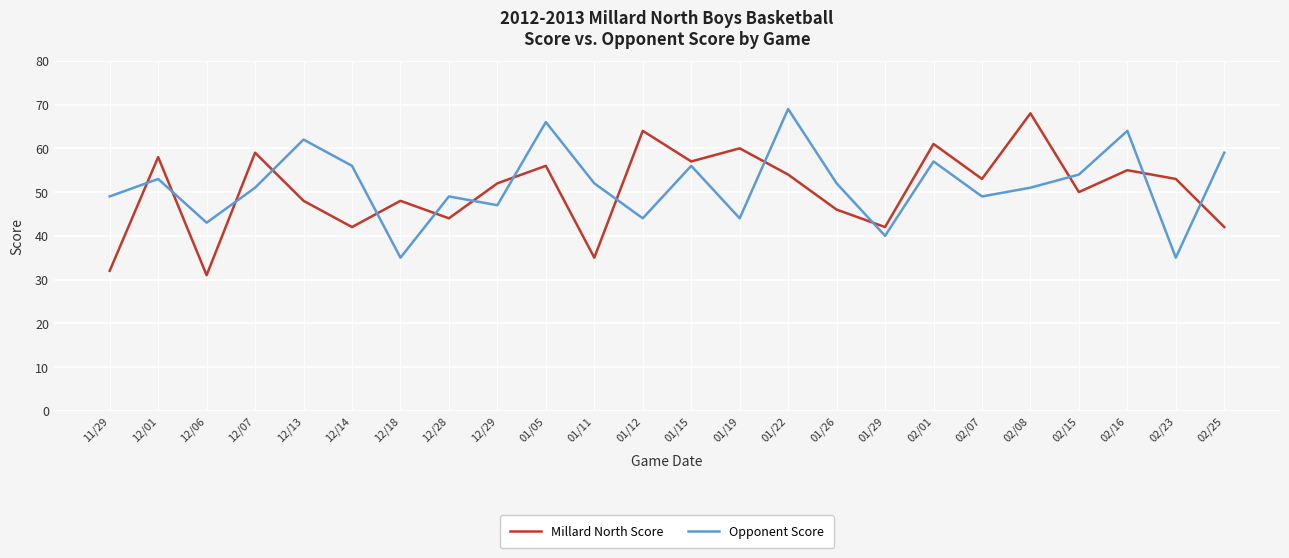

Is the value of Opponent Score at 12/01 greater than the value of Millard North Score at 01/05?

No